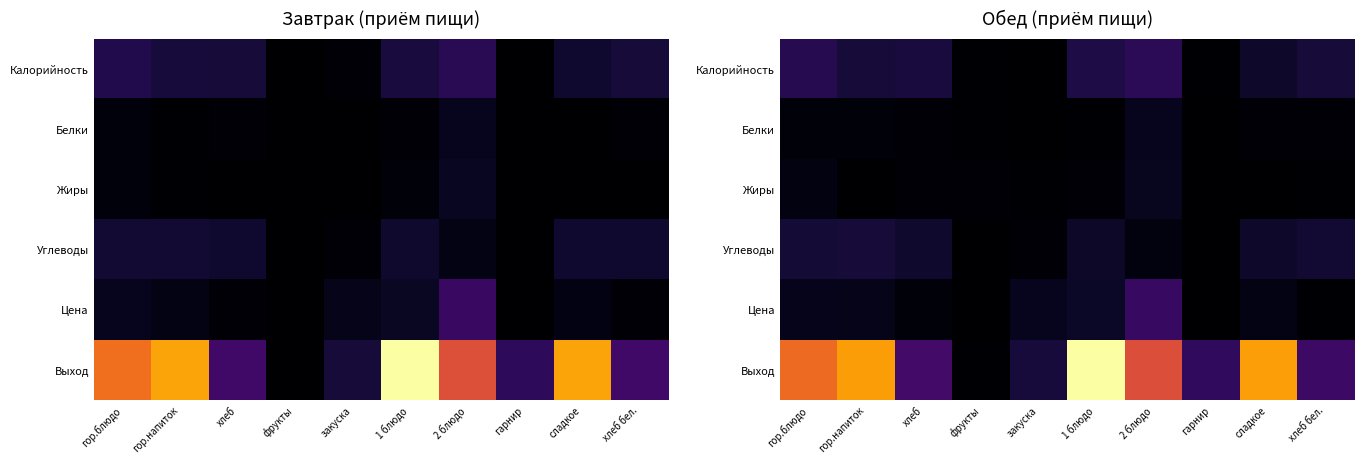

Read the Белки value at 1 блюдо.

1.1